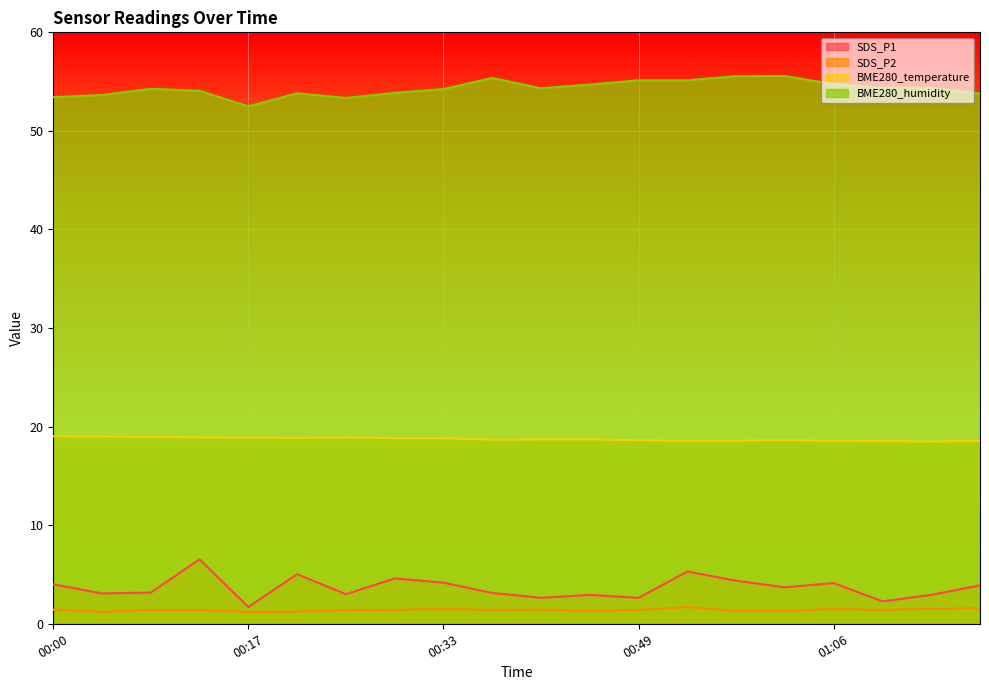

What is the total value across all series at 00:17?

74.3